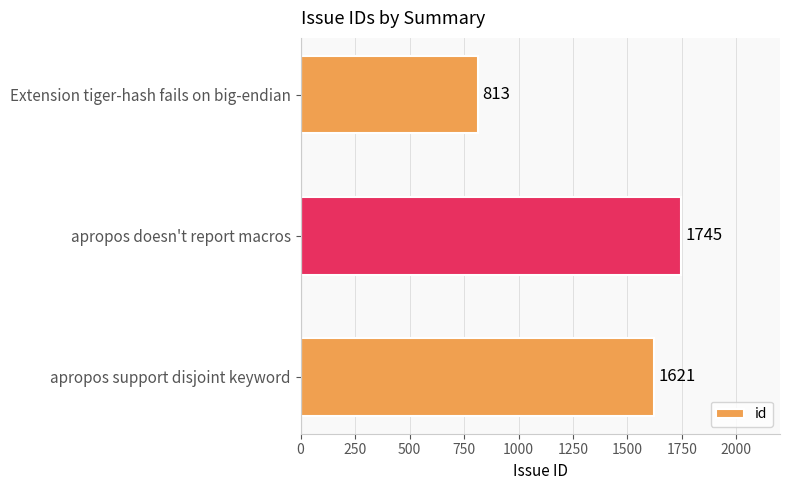

Does the chart contain any negative values?

No